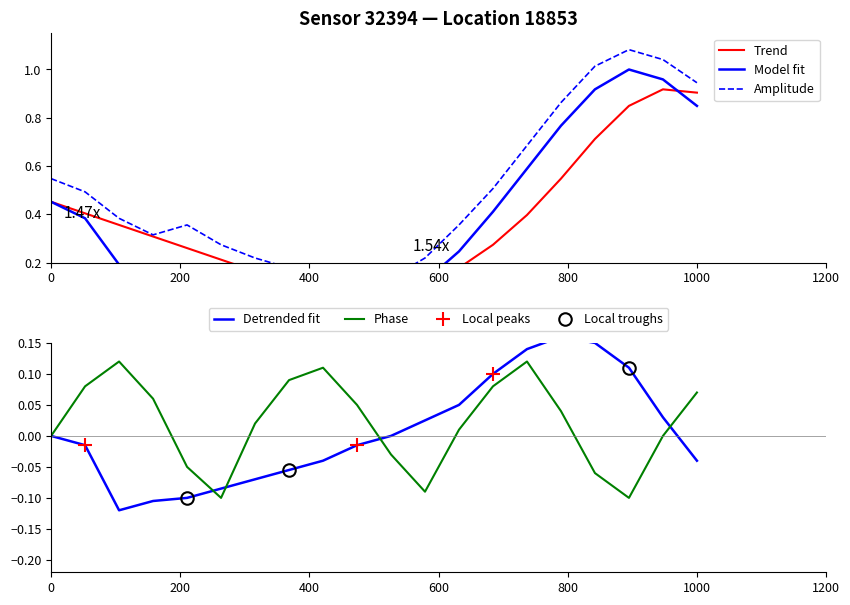

How many interior local valleys (lower than both neighbors) does the data have?

1